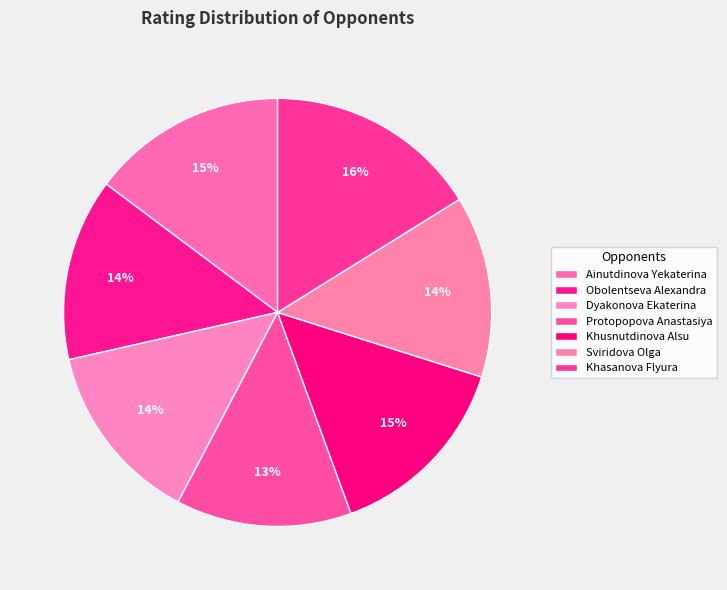

To the nearest percent, what is the average slice percentage?

14%